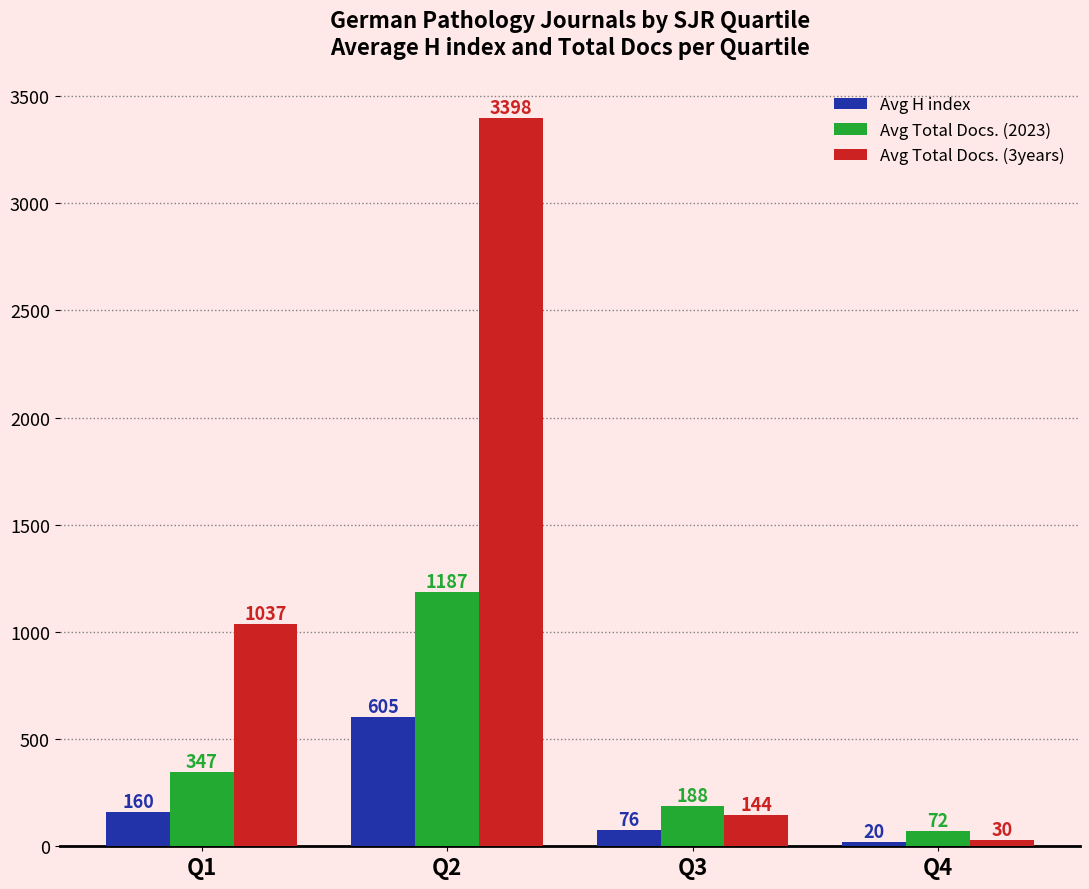

How many data points in Avg Total Docs. (3years) are less than 1037?

2